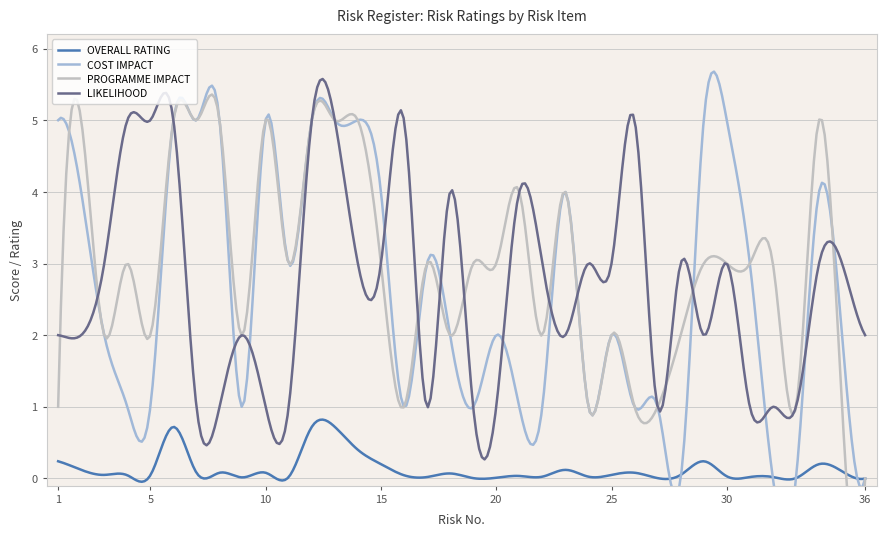

What is the total value across all series at 33?

2.0